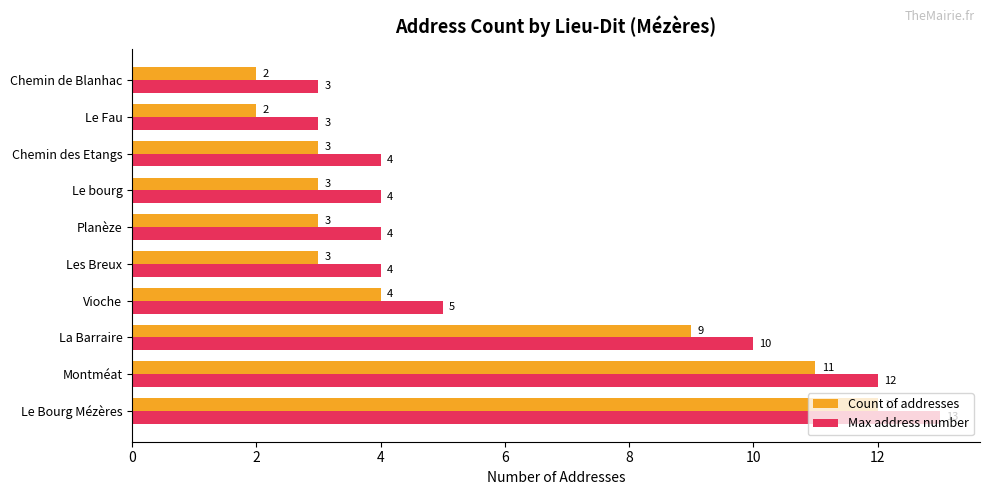

Which series has the largest total across all categories?

Max address number